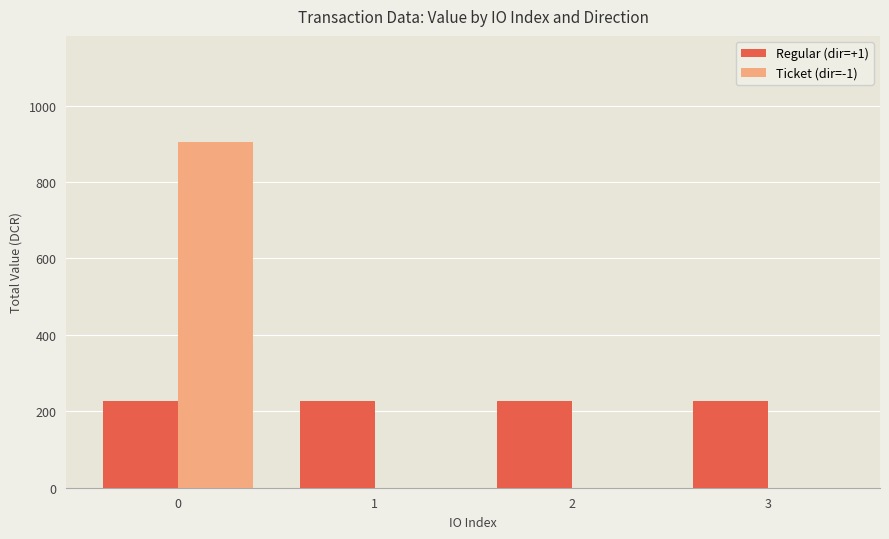

Does the chart contain stacked bars?

No